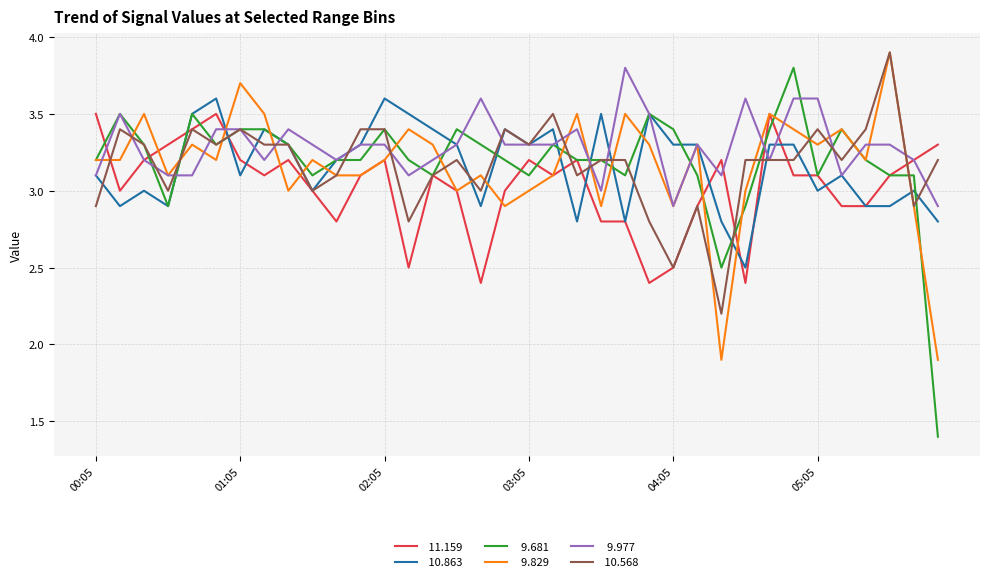

What is the smallest value displayed?

1.4